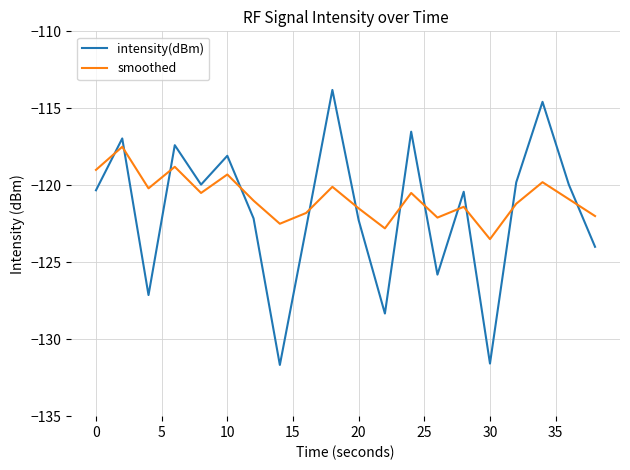

Which series has the largest range (max minus min)?

intensity(dBm)